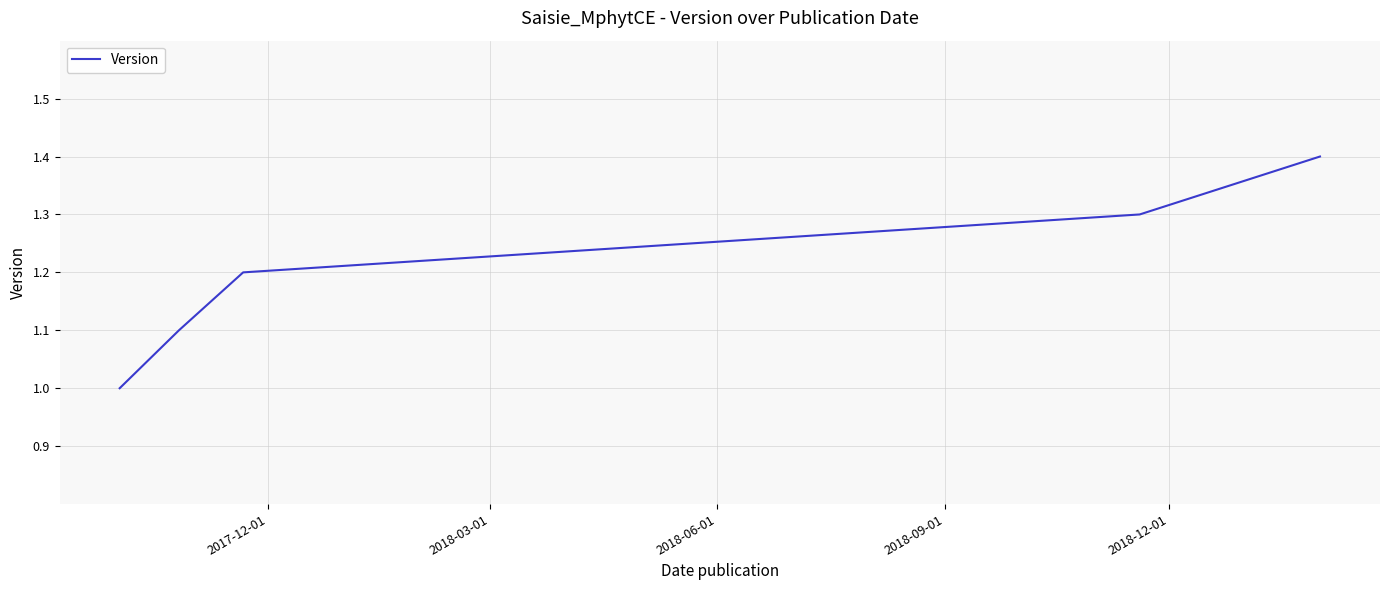

True or false: there are more than 1 points higher than both neighbors.

False